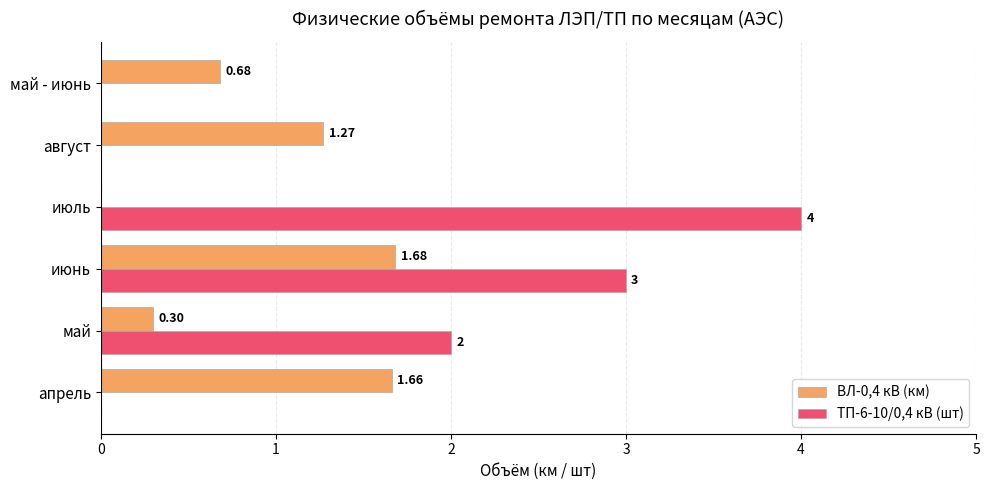

Which series has the largest total across all categories?

ТП-6-10/0,4 кВ (шт)